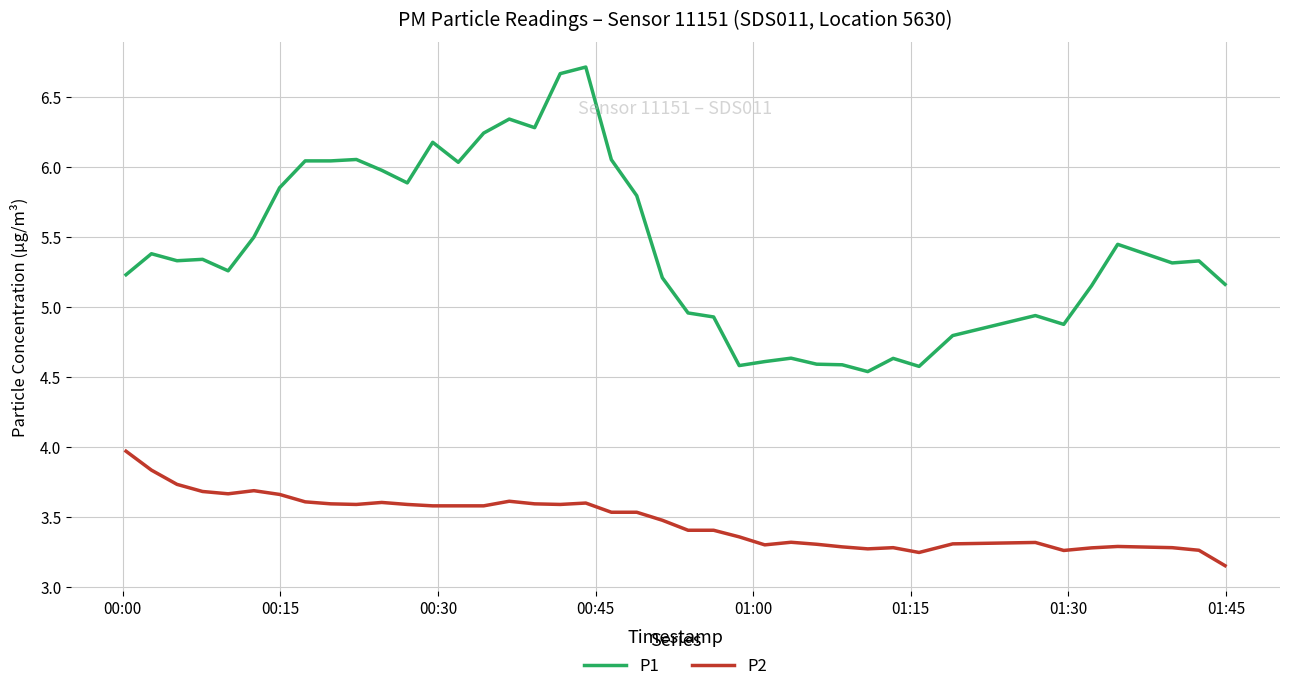

List the series in order of their overall mean, lowest first.

P2, P1